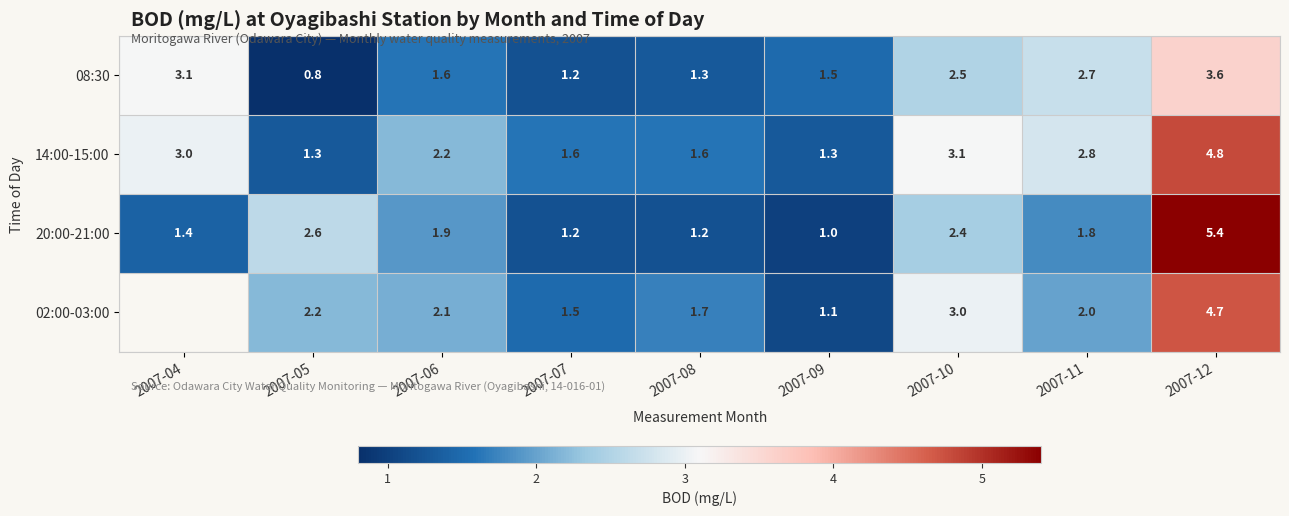

What is the approximate value of 08:30 at 2007-11?

2.7